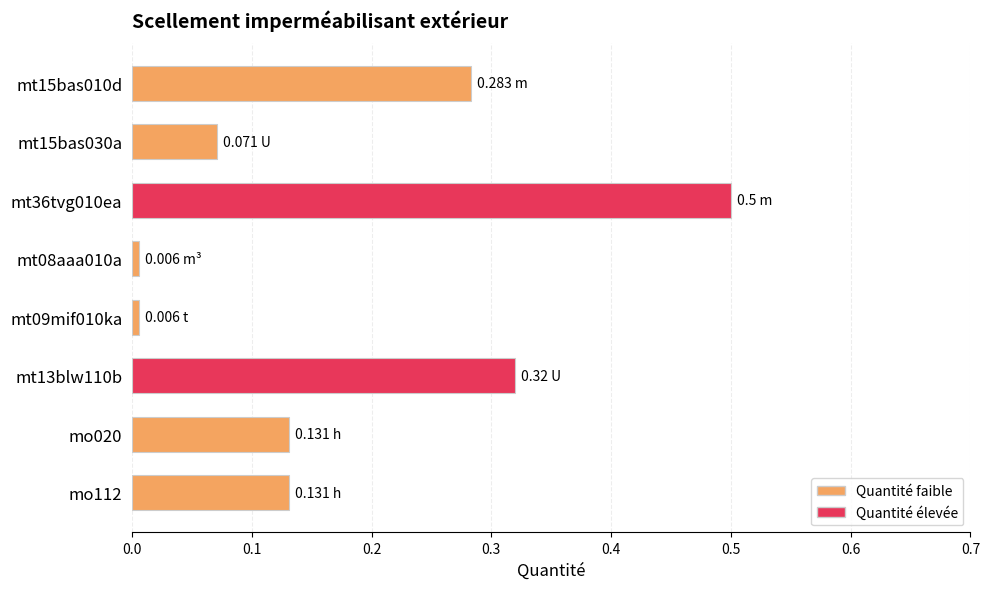

What is the sum of the values at mt15bas010d and mt15bas030a?

0.4